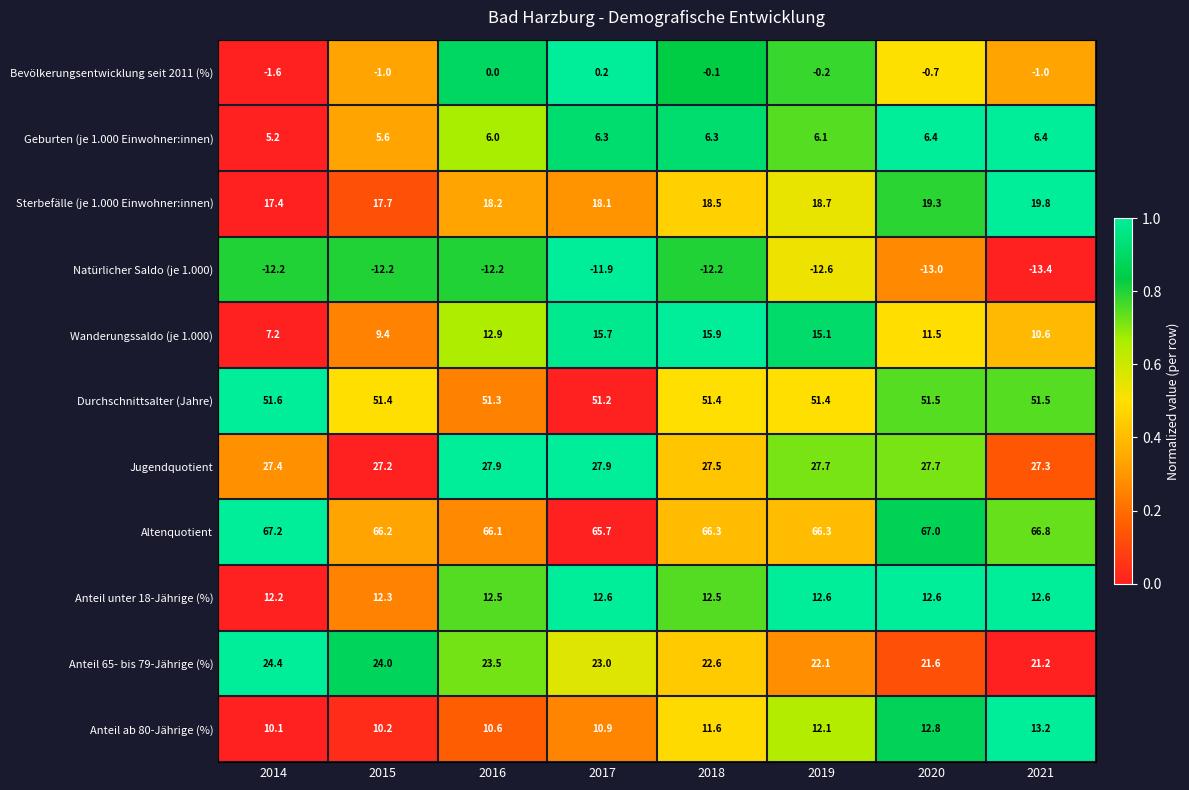

What is the difference between the highest and lowest values at 2021?

80.2